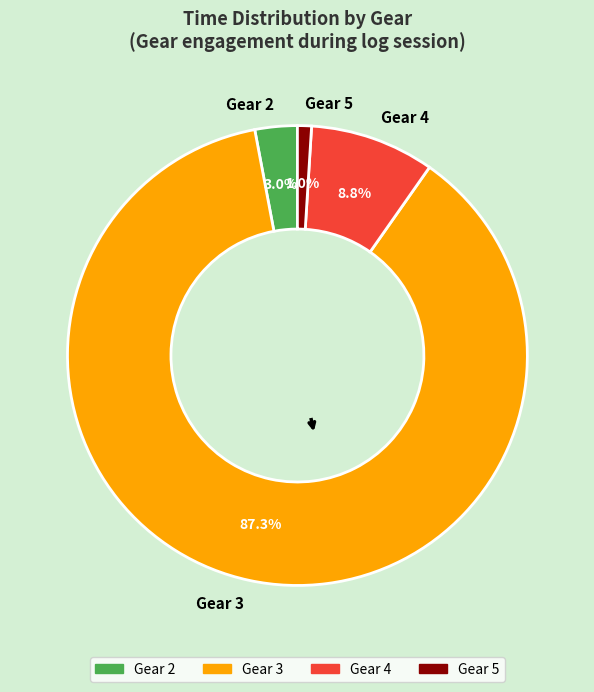

How many slices are in this pie chart?

4